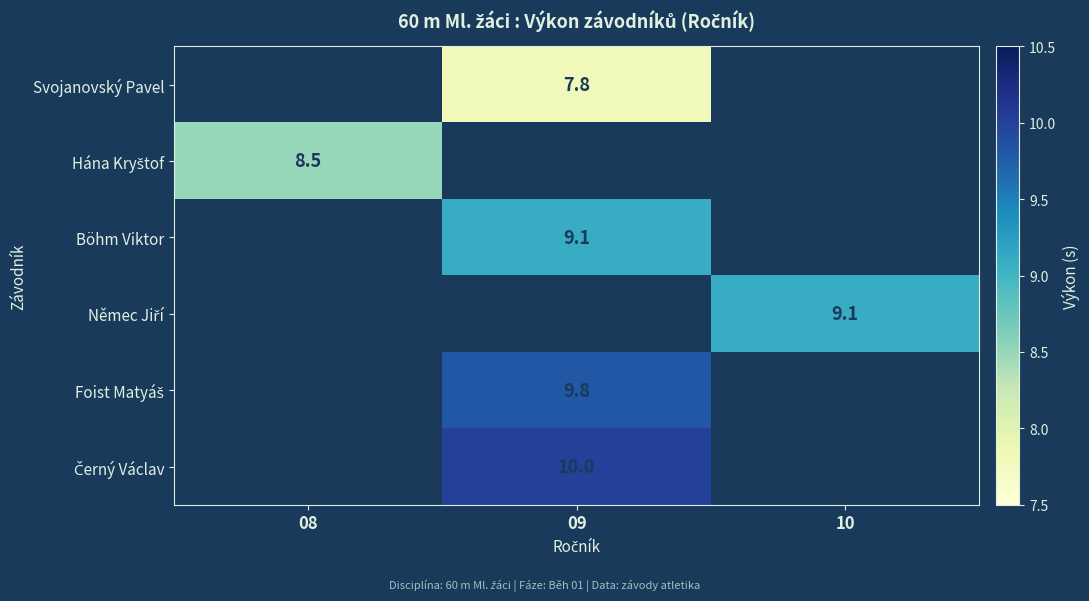

Which has a higher value, 10 or 09?

09